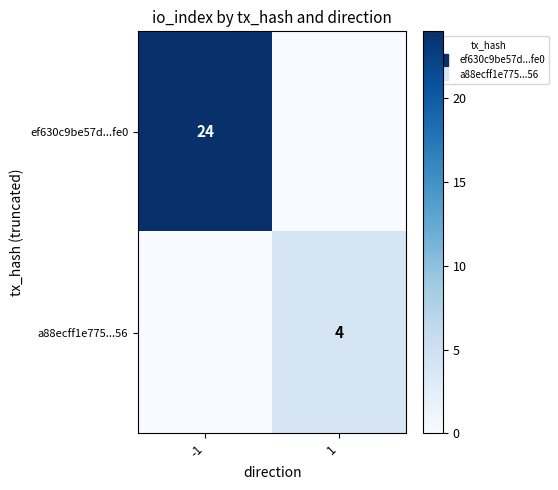

Is it true that ef630c9be57d...fe0 equals 7 at -1?

False